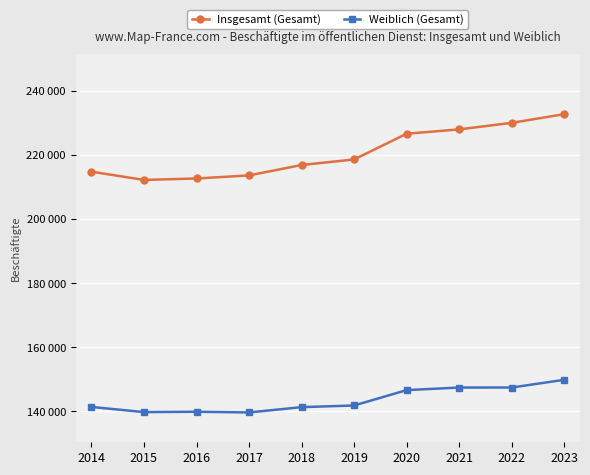

At which category does the chart reach its peak across all series?

2023